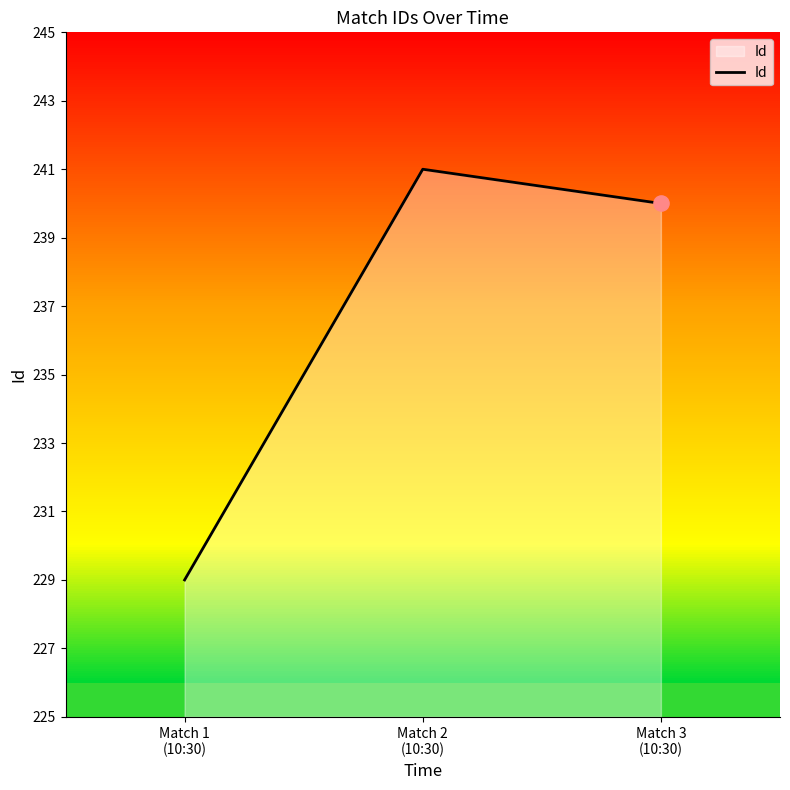

What is the change in value from Match 1
(10:30) to Match 2
(10:30)?

+12